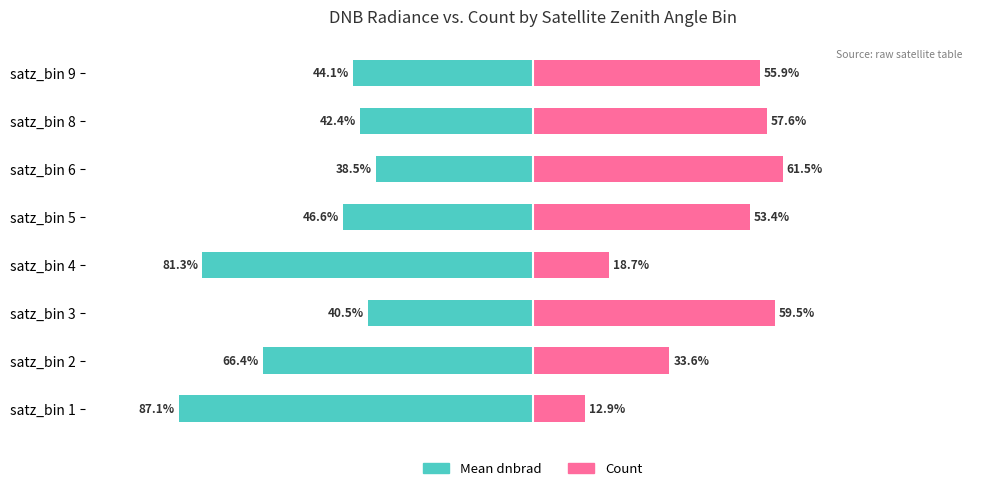

How many groups of bars are there?

8